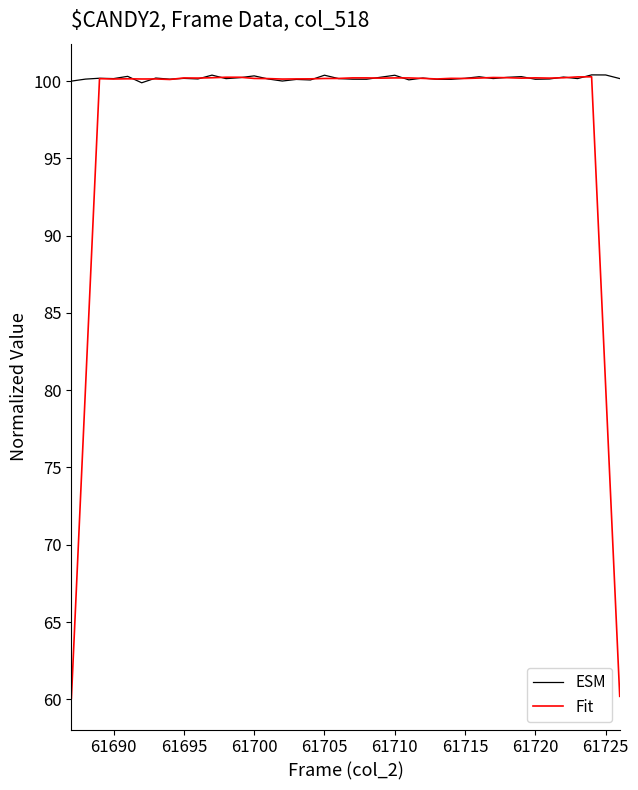

List the series in order of their overall mean, highest first.

ESM, Fit